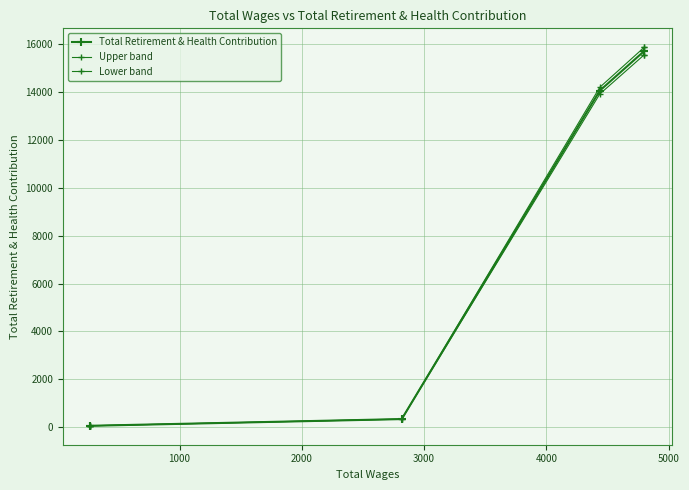

Does the chart display data point markers on the line(s)?

Yes